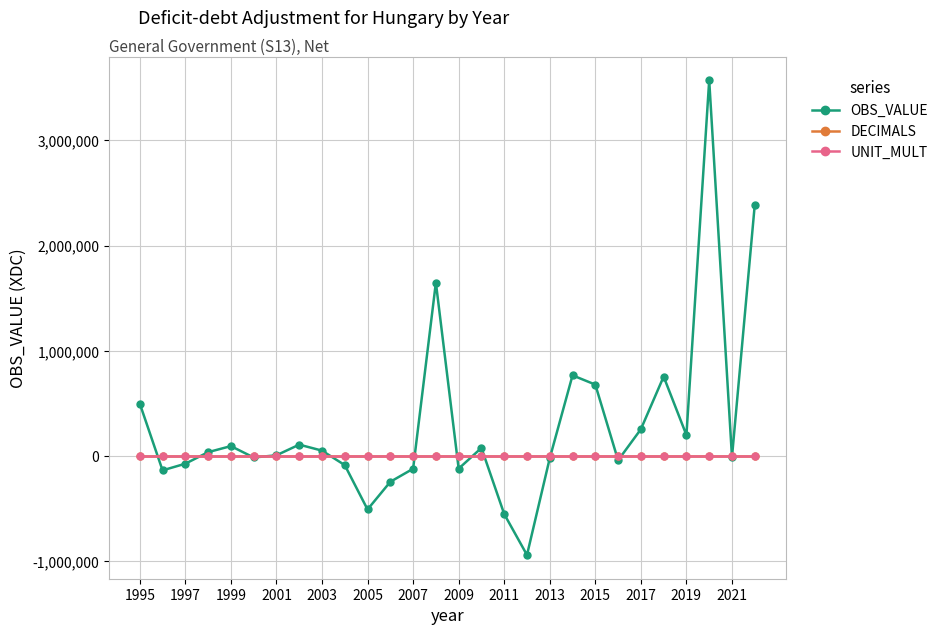

Does the chart have visible grid lines?

Yes